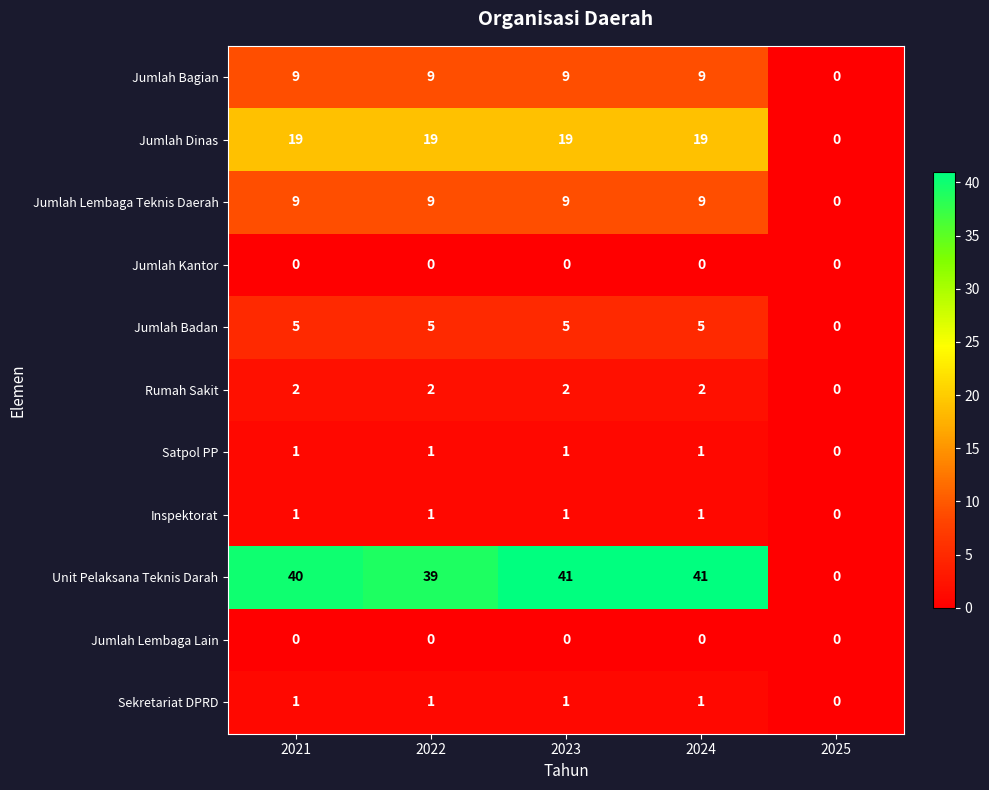

What is the difference between the highest and lowest values at 2024?

41